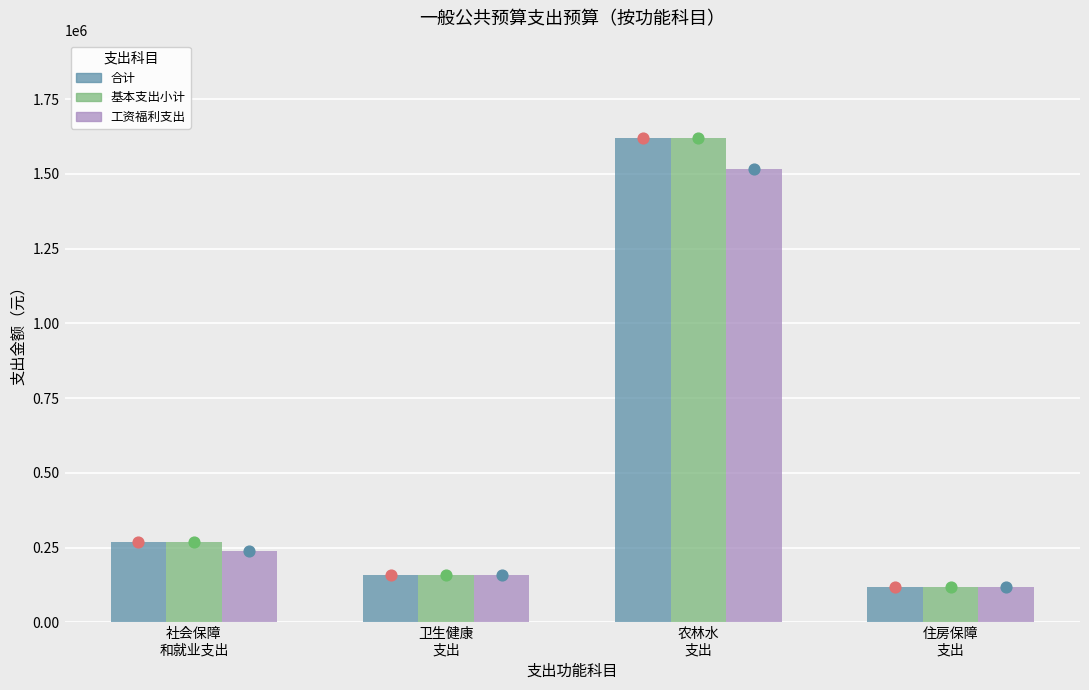

Which series contains the lowest Y value?

合计